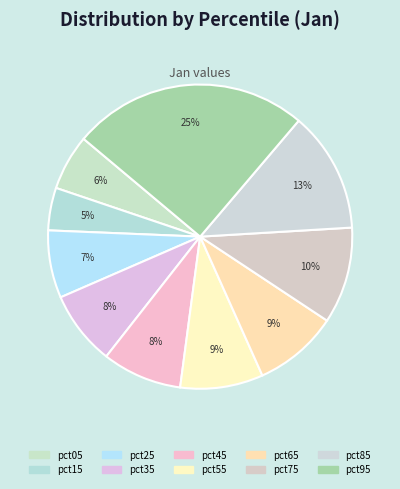

How many segments does this pie chart have?

10